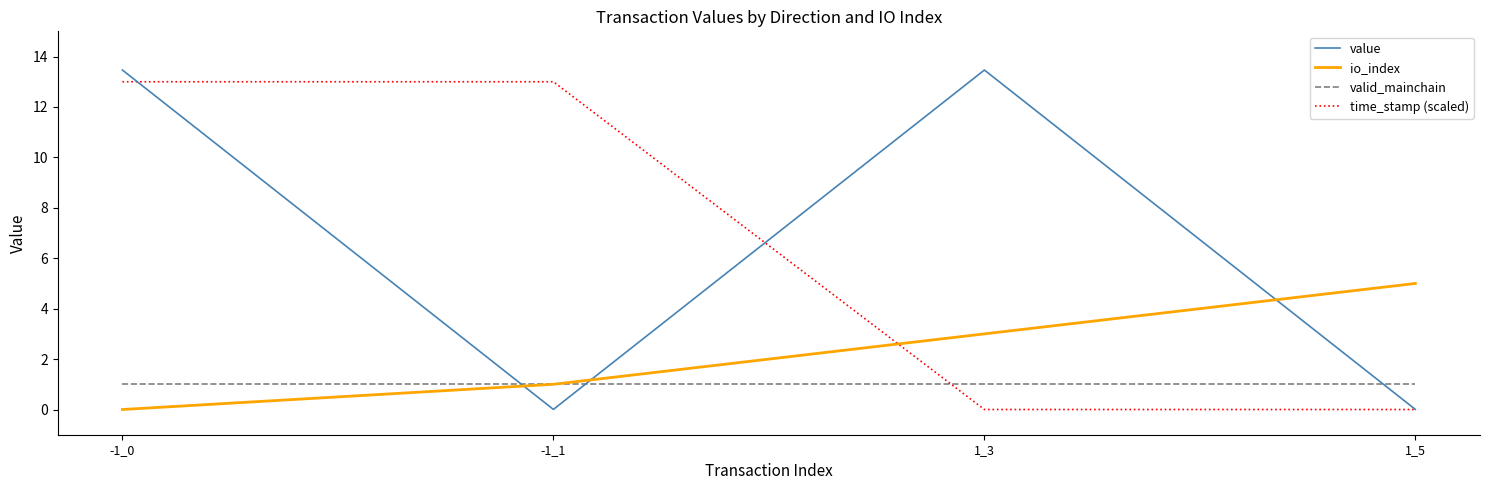

Is the value of valid_mainchain at 1_5 greater than the value of value at 1_5?

Yes